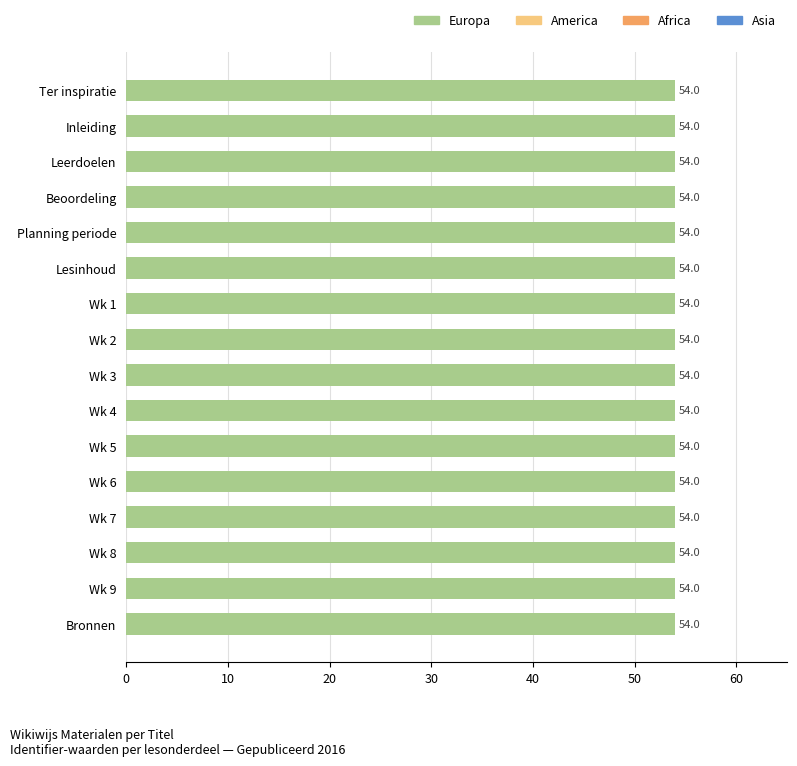

What is the ratio of the value at Beoordeling to the value at Wk 4?

1.0